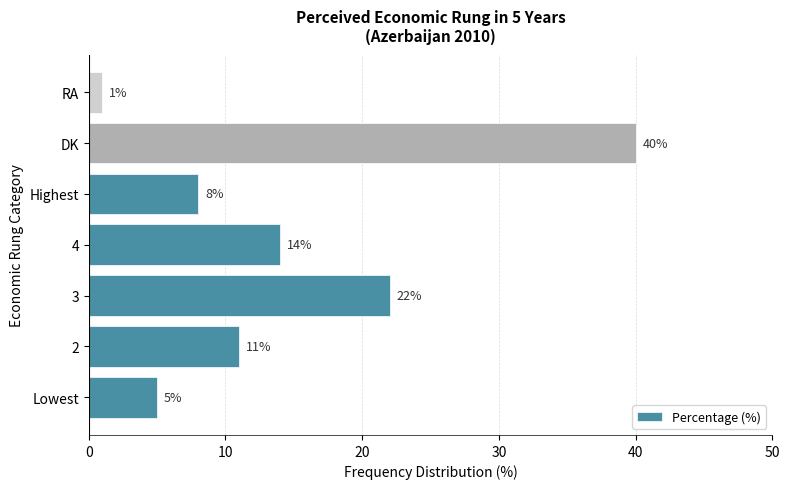

What is the sum of all values?

101